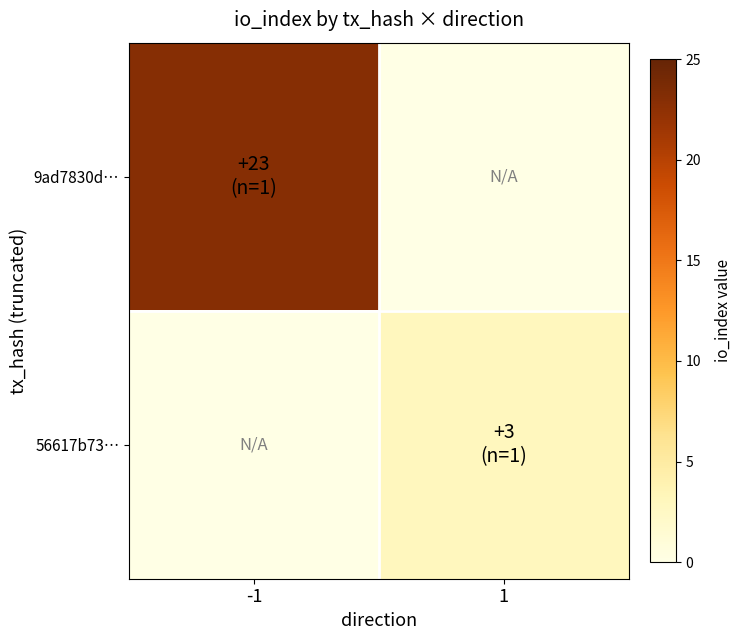

Reading right to left, list all the values displayed in this chart.

9ad7830d…: 1=0	-1=23
56617b73…: 1=3	-1=0